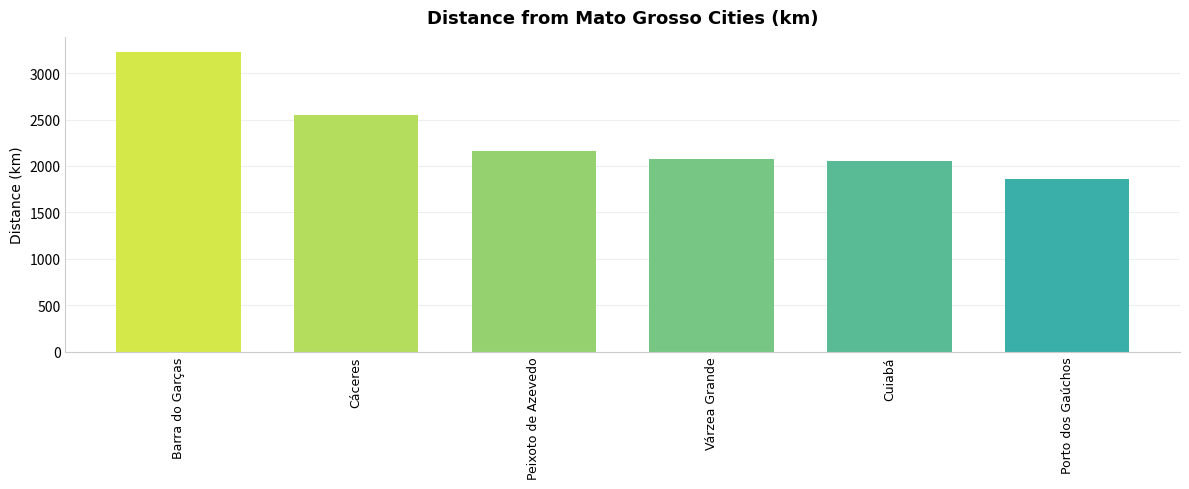

What is the sum of all values?

13933